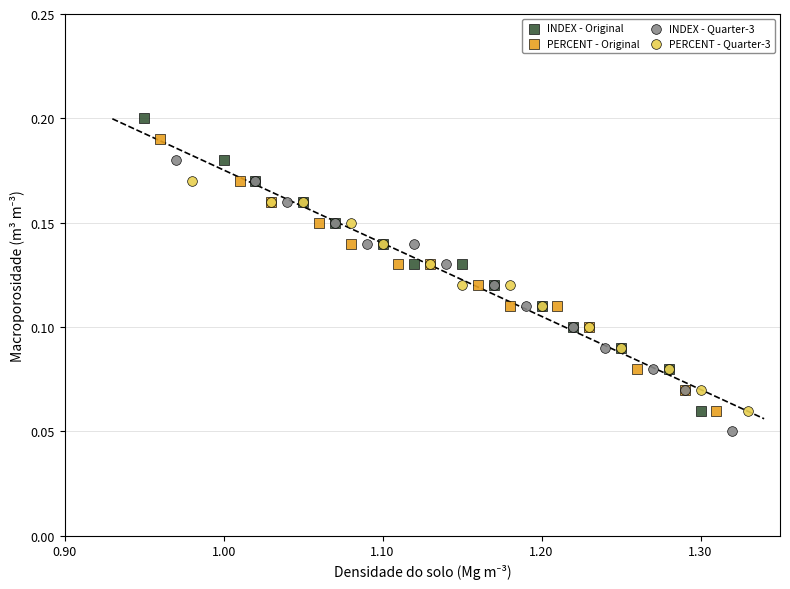

What are all the series names shown in the legend?

INDEX - Original, PERCENT - Original, INDEX - Quarter-3, PERCENT - Quarter-3